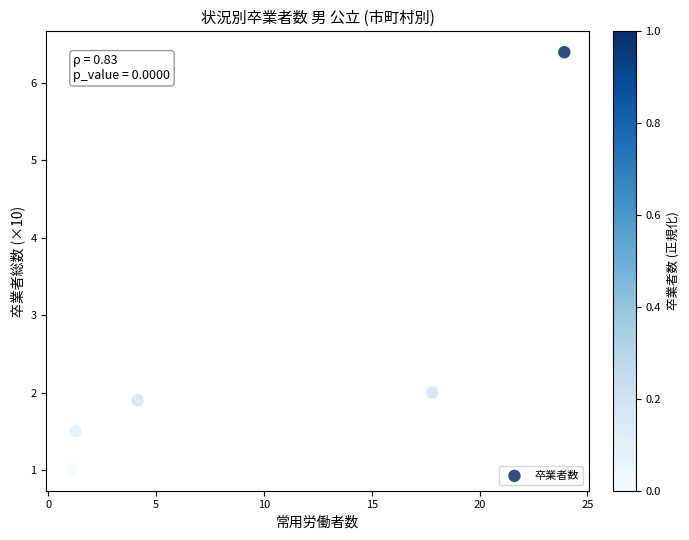

What is the average X value?

9.6